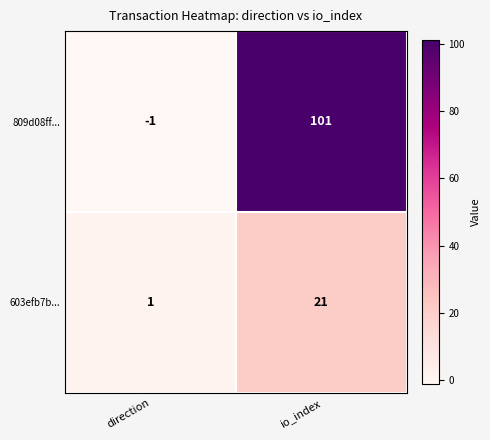

Rank the series by their average value, from highest to lowest.

809d08ff..., 603efb7b...